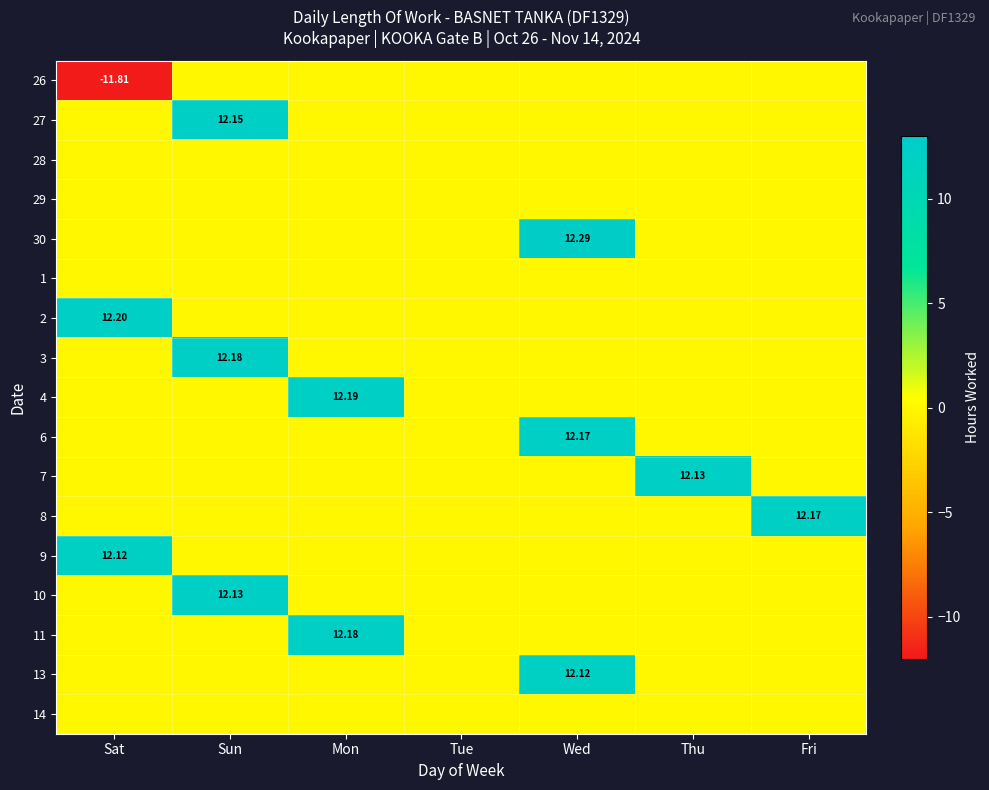

Which series has the largest total across all categories?

30